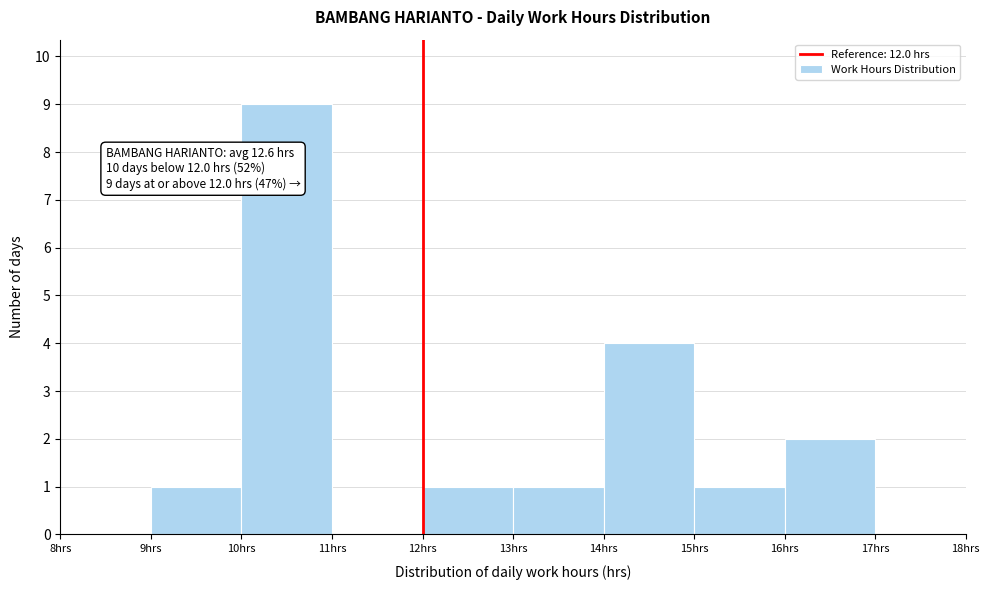

Over which range of the x-axis is the bar tallest?

10 to 11